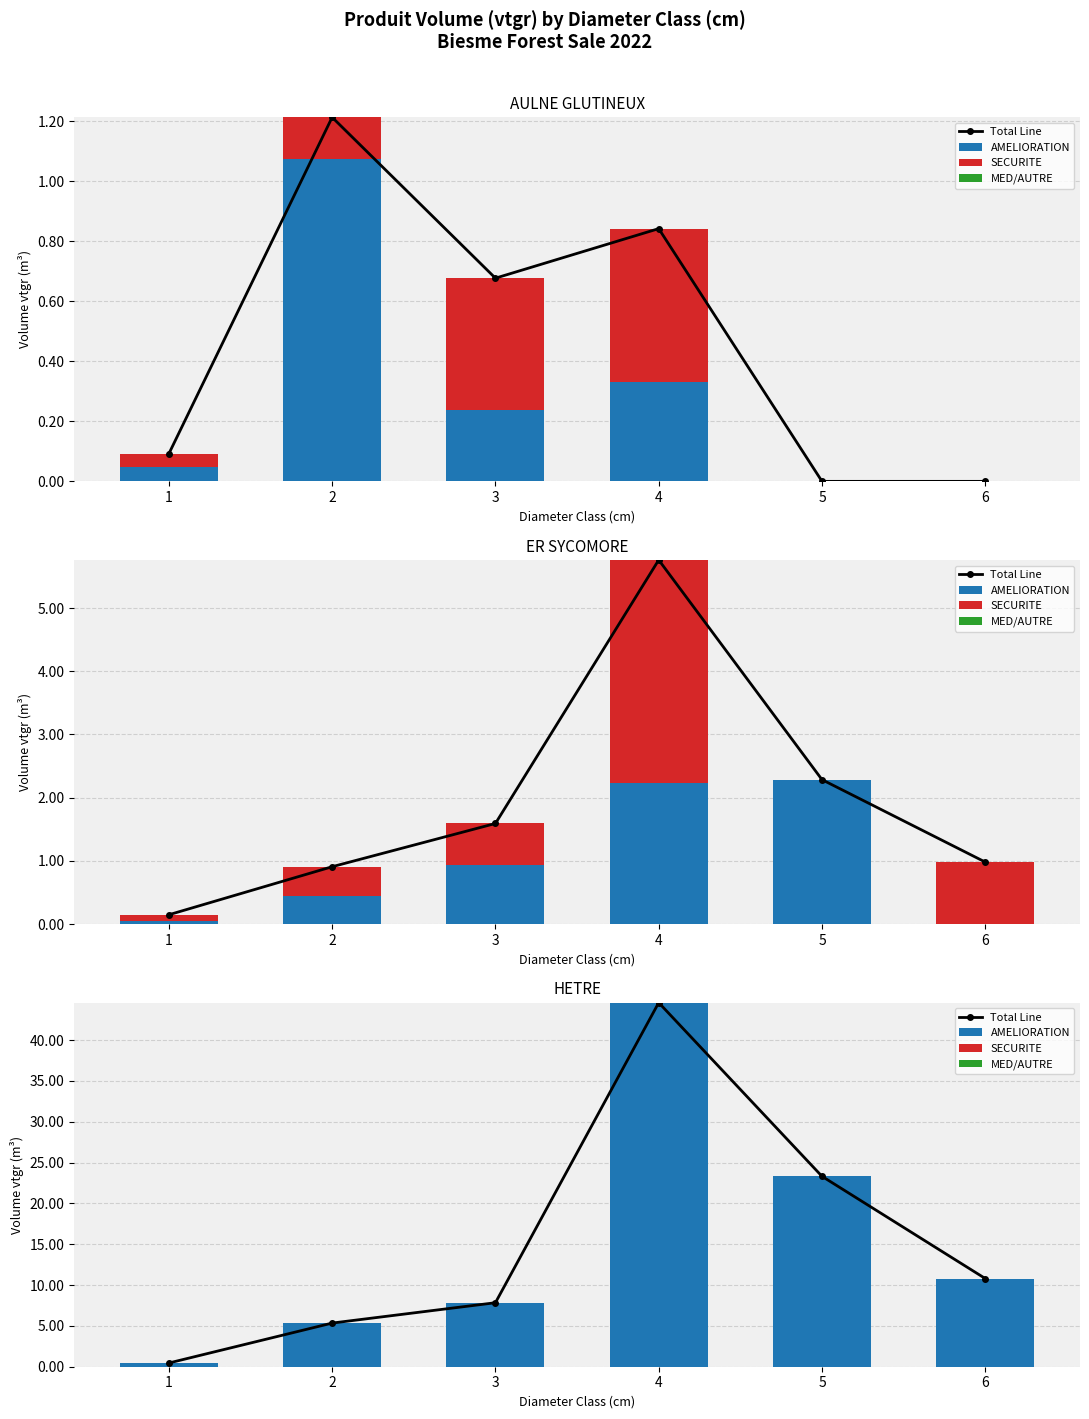

Where is AMELIORATION nearest to the value 22?

5